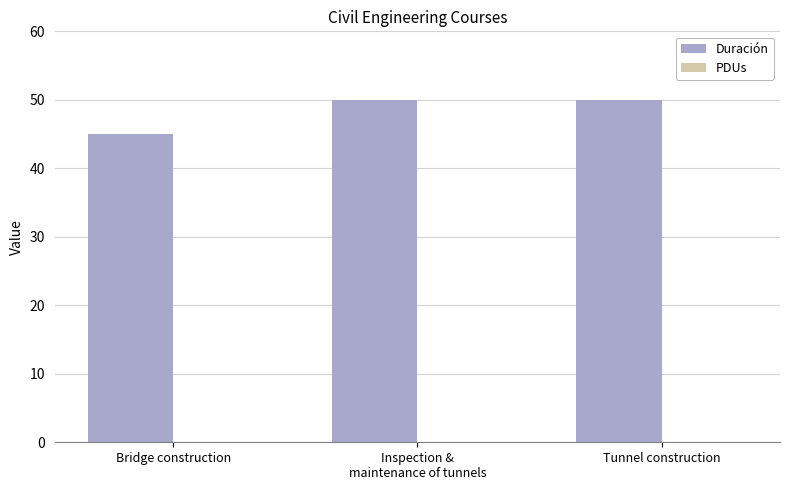

Read the value at Bridge construction.

45